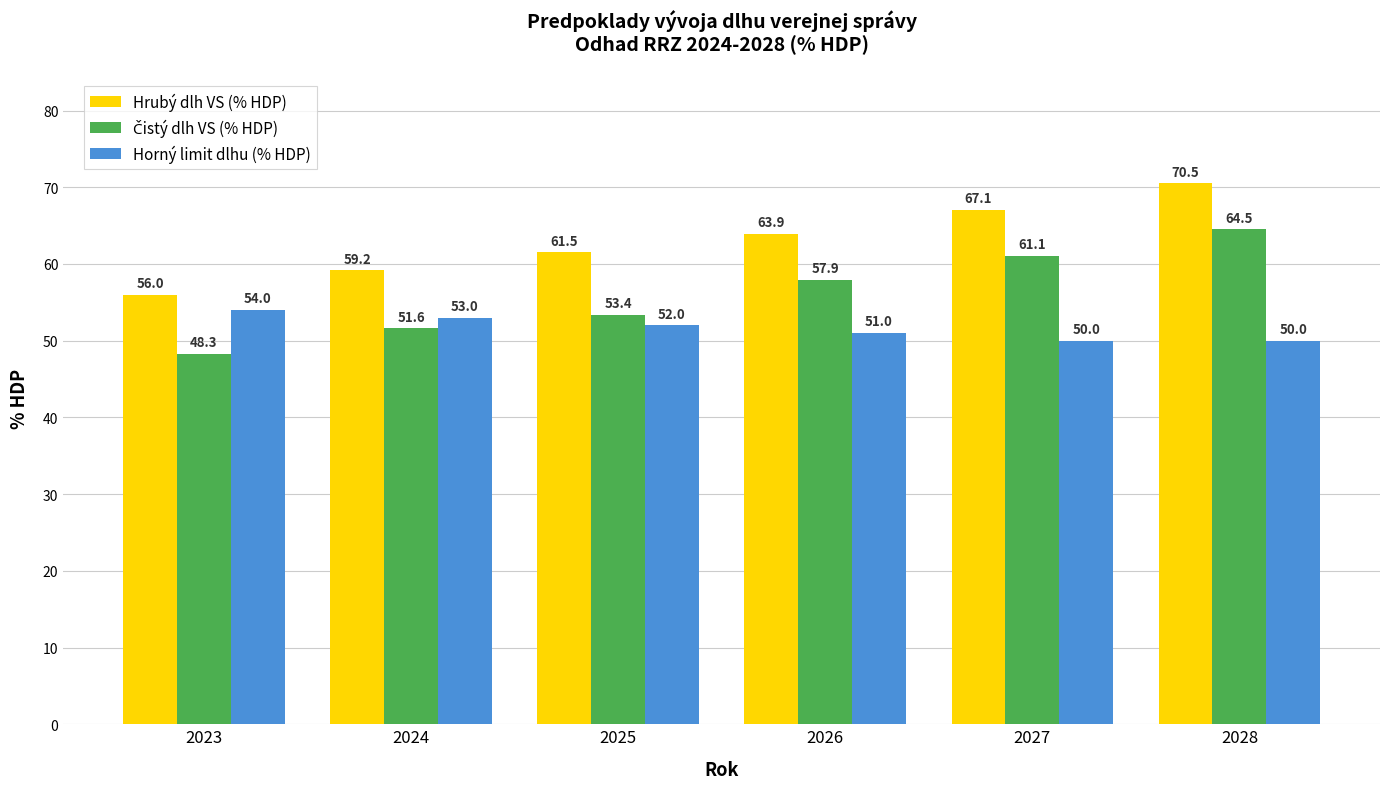

Which series has the largest total across all categories?

Hrubý dlh VS (% HDP)